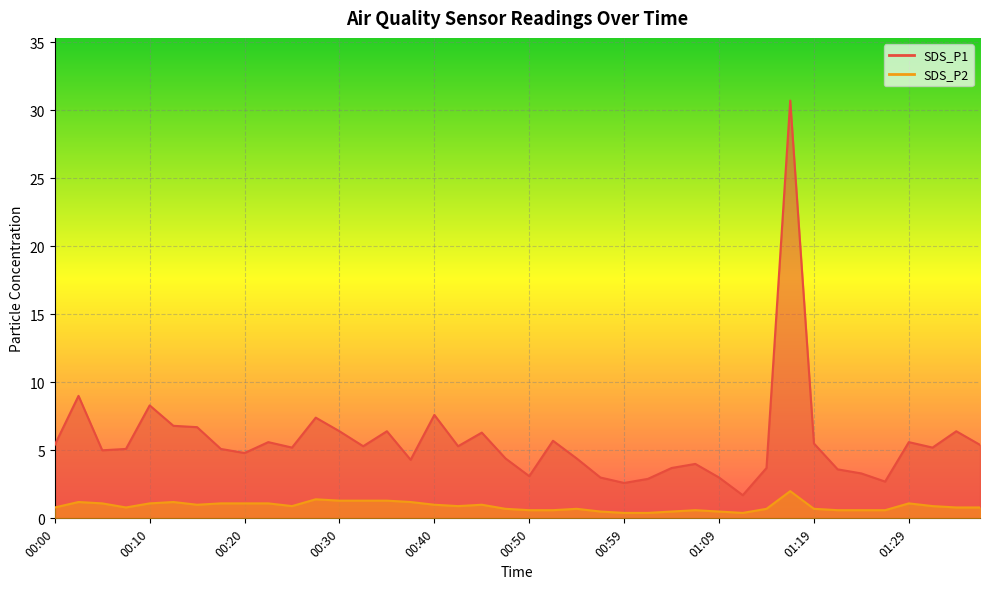

At which category is the sum across all series the highest?

01:17